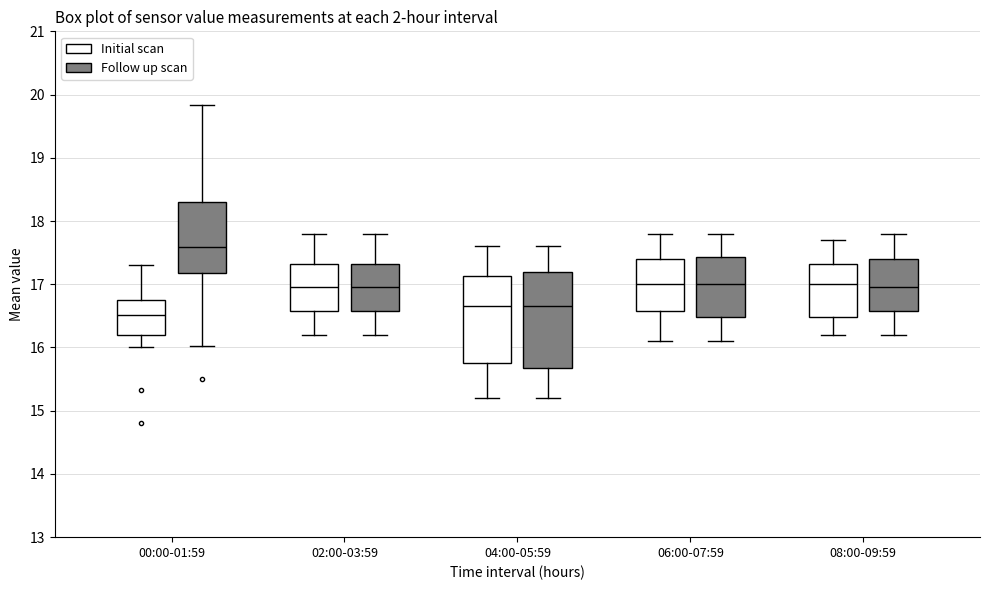

Where is the upper edge of the box for 08:00-09:59 (Initial scan) on the y-axis? The values are not printed on the chart, so give them approximately, as read against the axis.

17.3